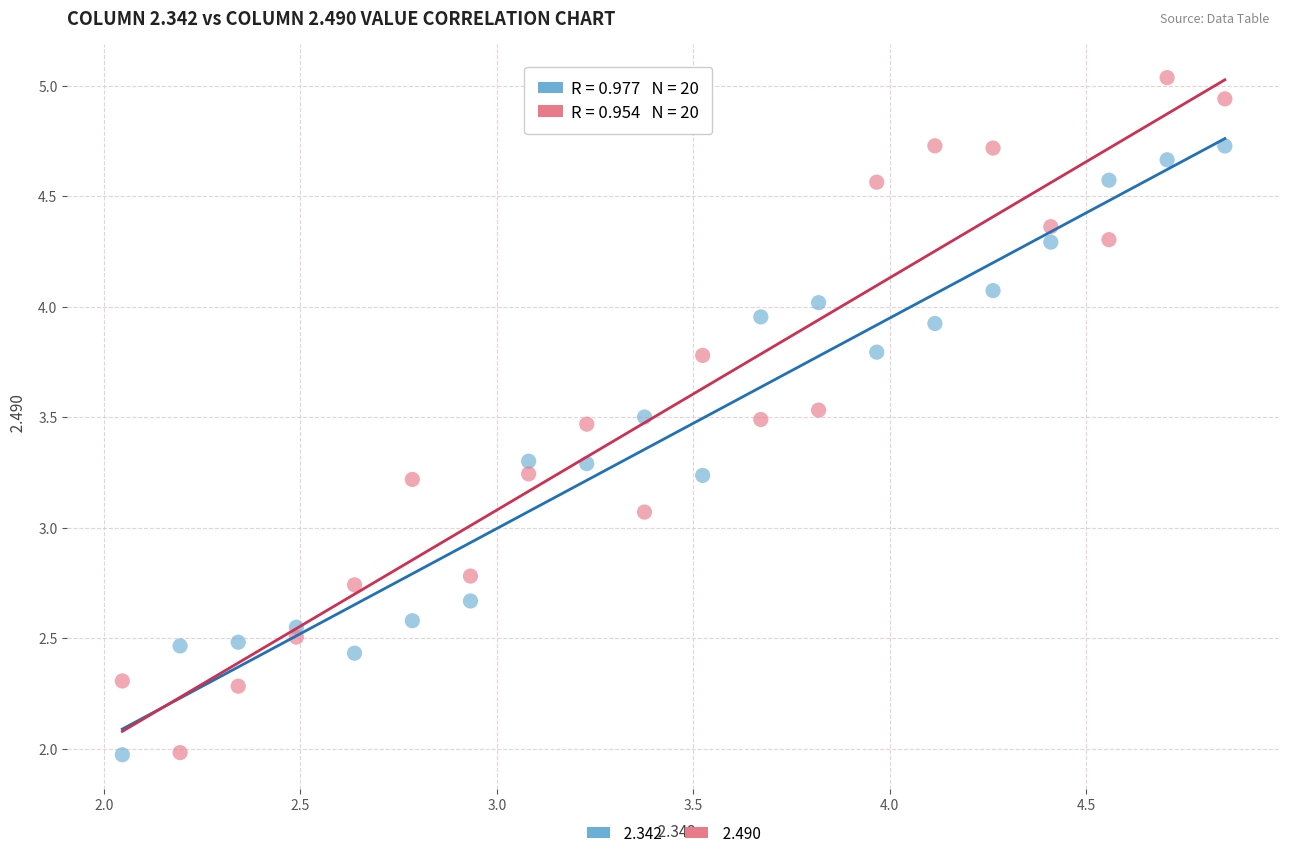

Across all data points, what is the range of Y values (max minus min)?

3.1